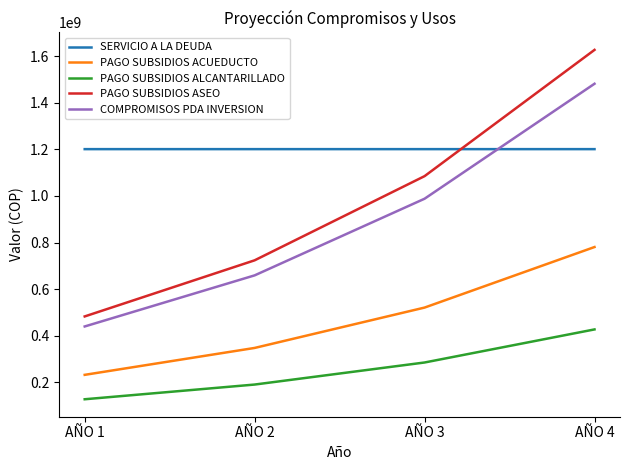

True or false: PAGO SUBSIDIOS ASEO and COMPROMISOS PDA INVERSION intersect in this chart.

False